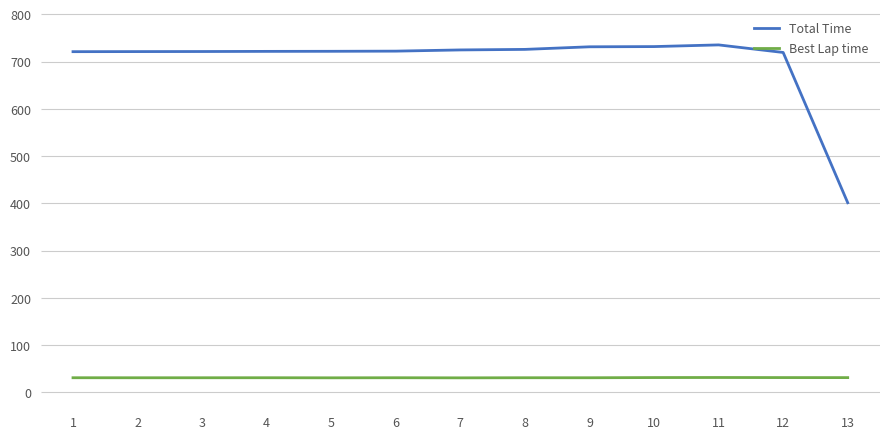

Count the number of categories in the chart.

13